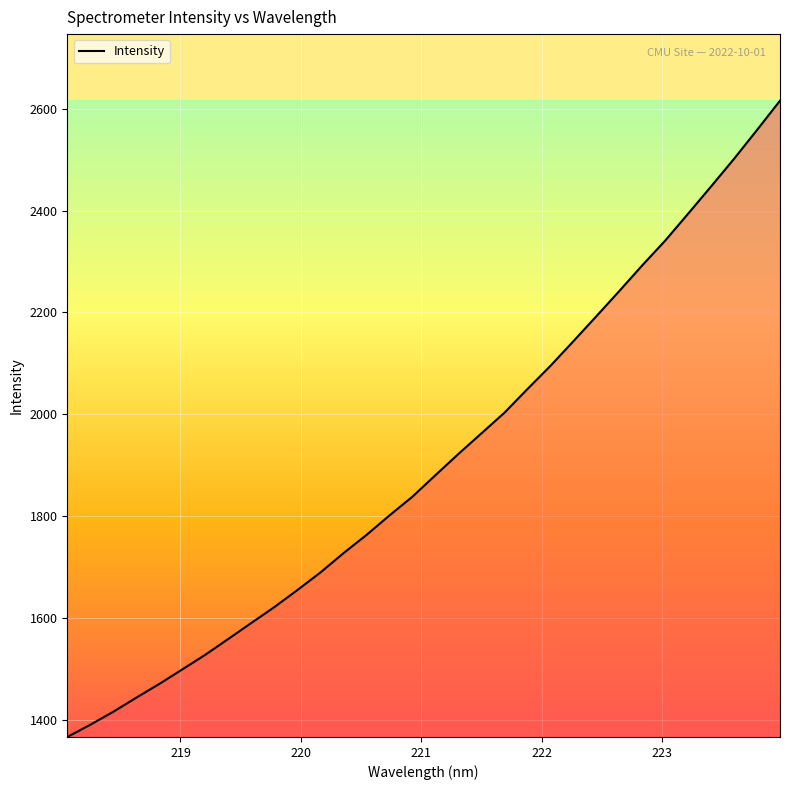

What is the greatest value displayed?

2615.8